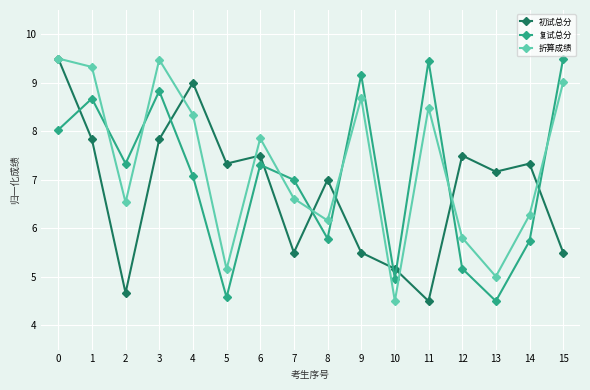

Where is the first local maximum for 初试总分?

4